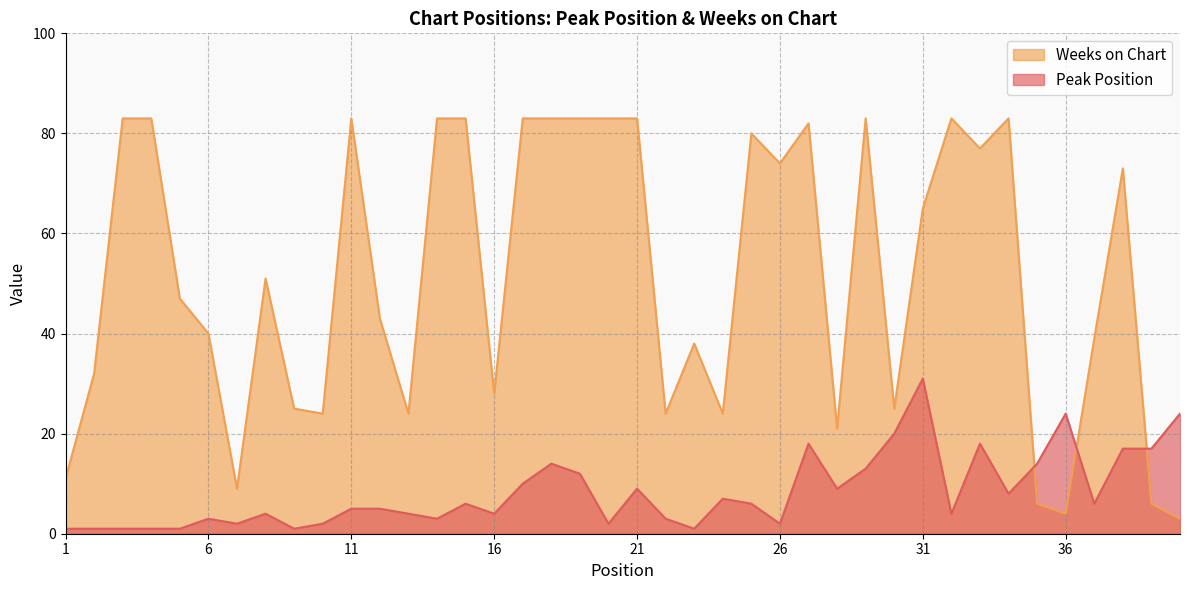

What is the difference between the maximum and minimum values in the Weeks on Chart series?

80